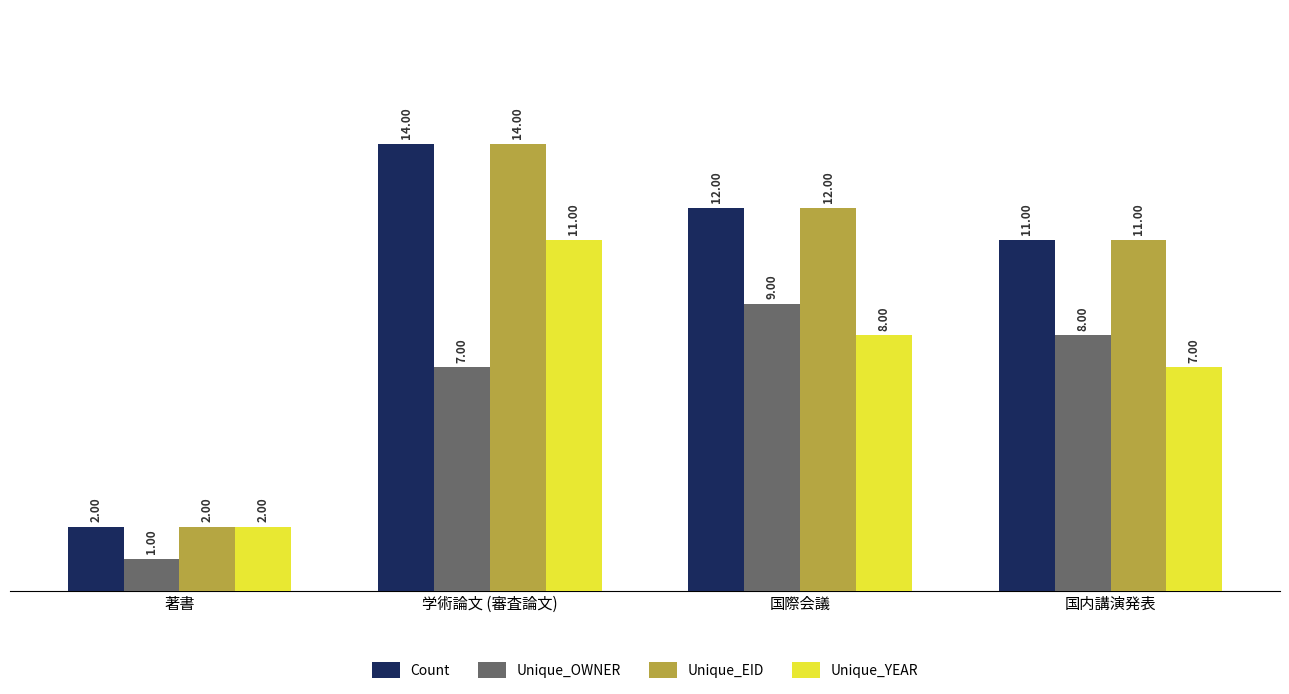

Is the value of Count at 学術論文 (審査論文) greater than the value of Unique_EID at 国内講演発表?

Yes